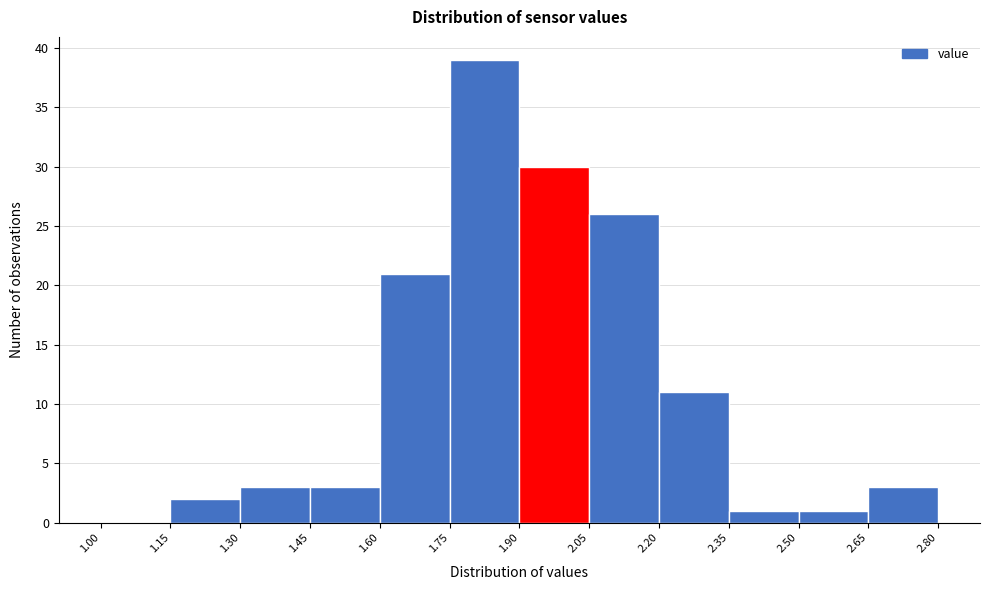

How tall is the bar that spans 2.50 to 2.65 on the x-axis? The values are not printed on the chart, so give them approximately, as read against the axis.

1